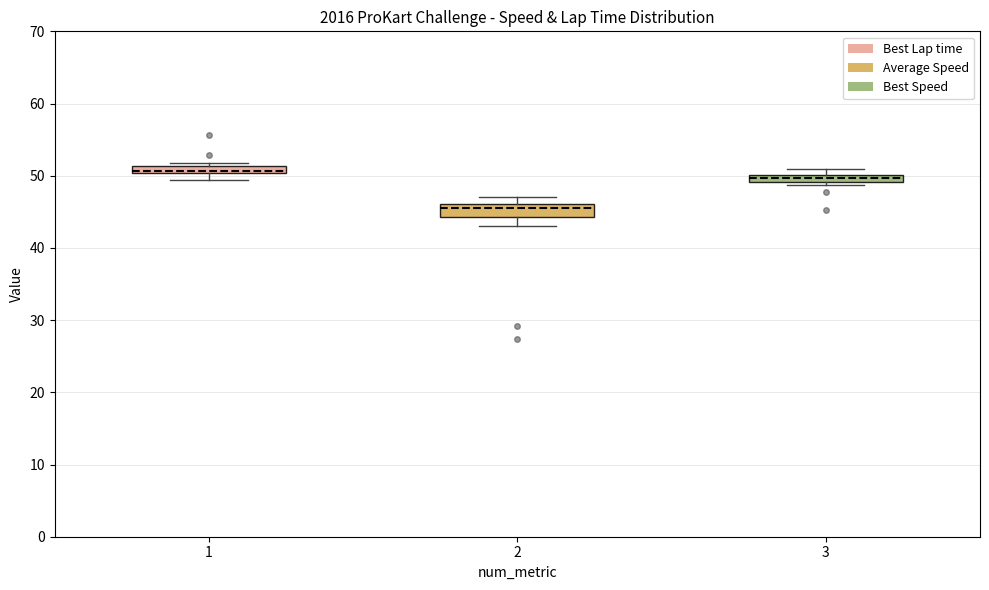

Where is the lower edge of the box at x = 1 on the y-axis? The values are not printed on the chart, so give them approximately, as read against the axis.

50